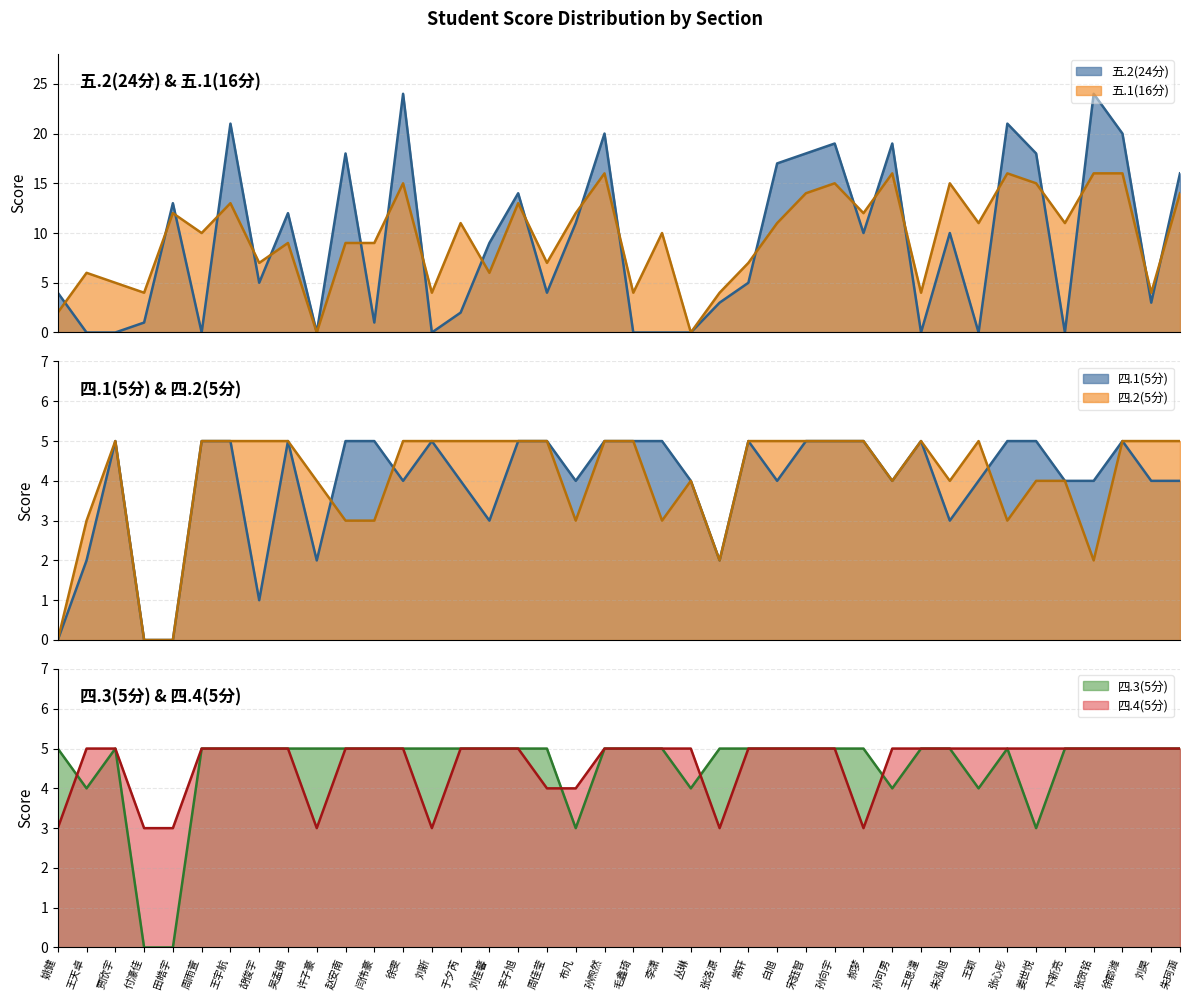

True or false: 四.3(5分) and 四.4(5分) intersect in this chart.

True